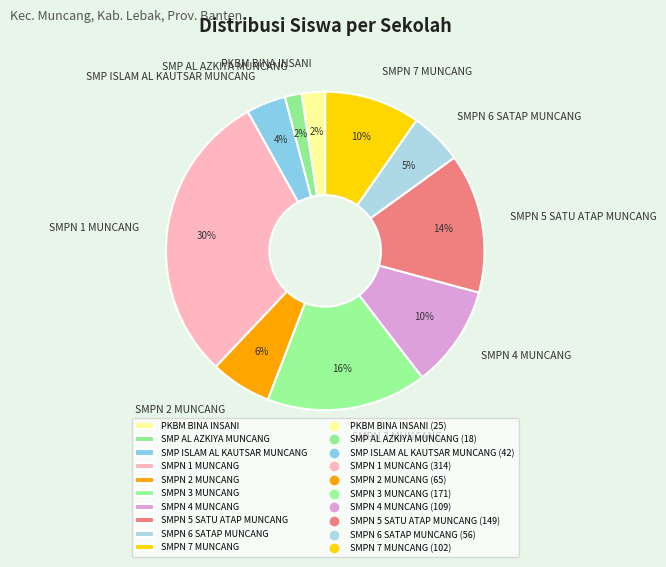

Approximately how many times larger is the value at SMP ISLAM AL KAUTSAR MUNCANG compared to SMPN 4 MUNCANG?

0.4